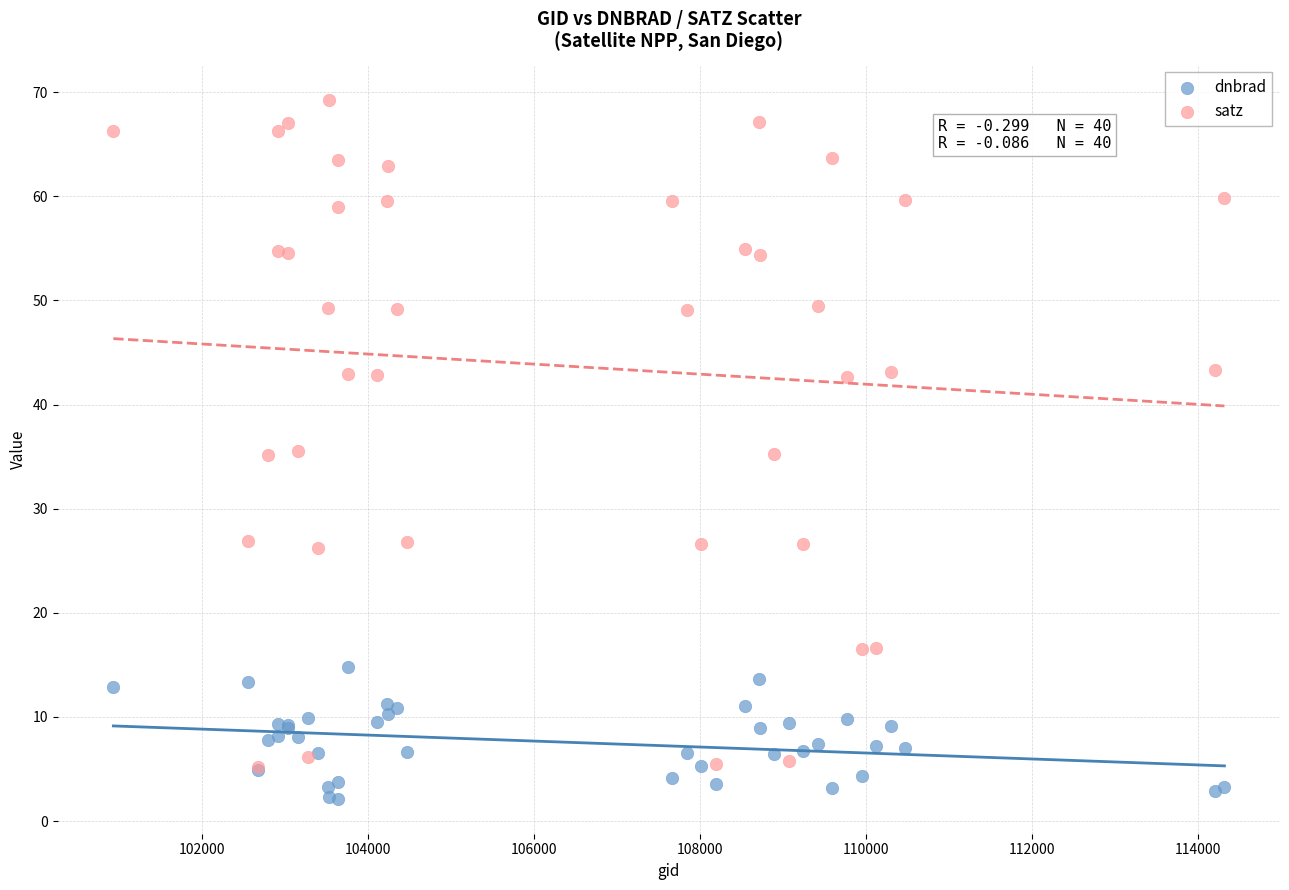

Which series contains the lowest Y value?

dnbrad